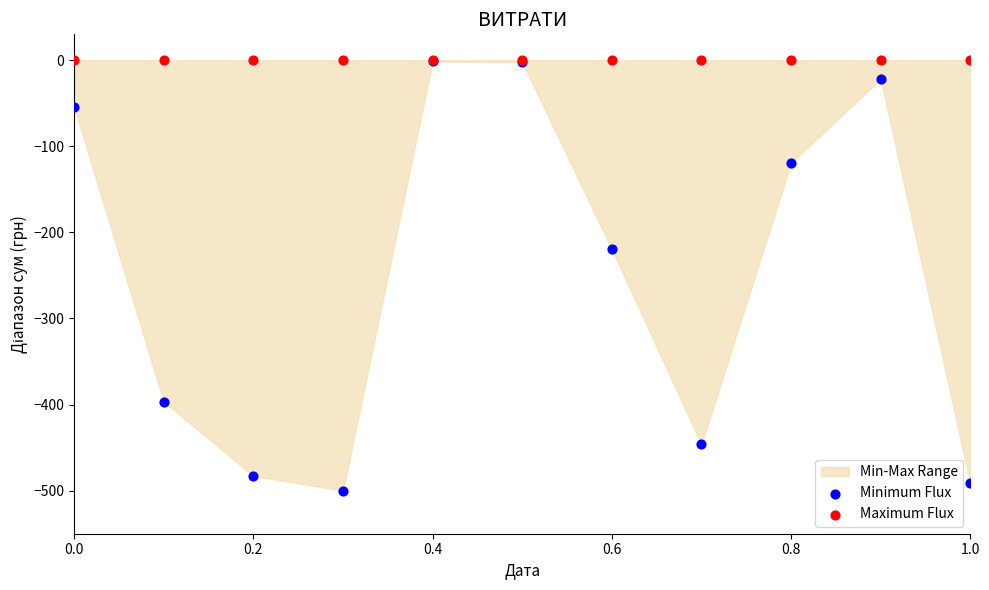

Which series contains the lowest Y value?

Minimum Flux